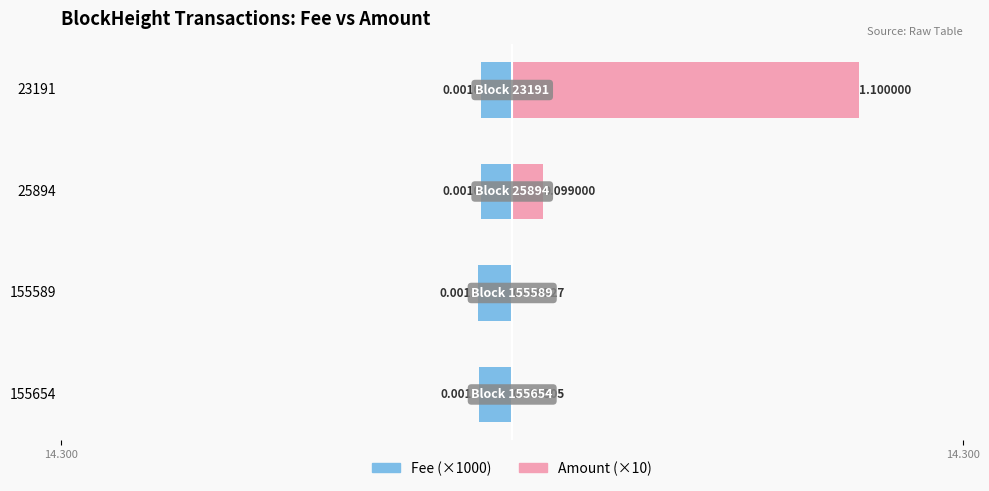

What are all the series names shown in the legend?

Fee (×1000), Amount (×10)